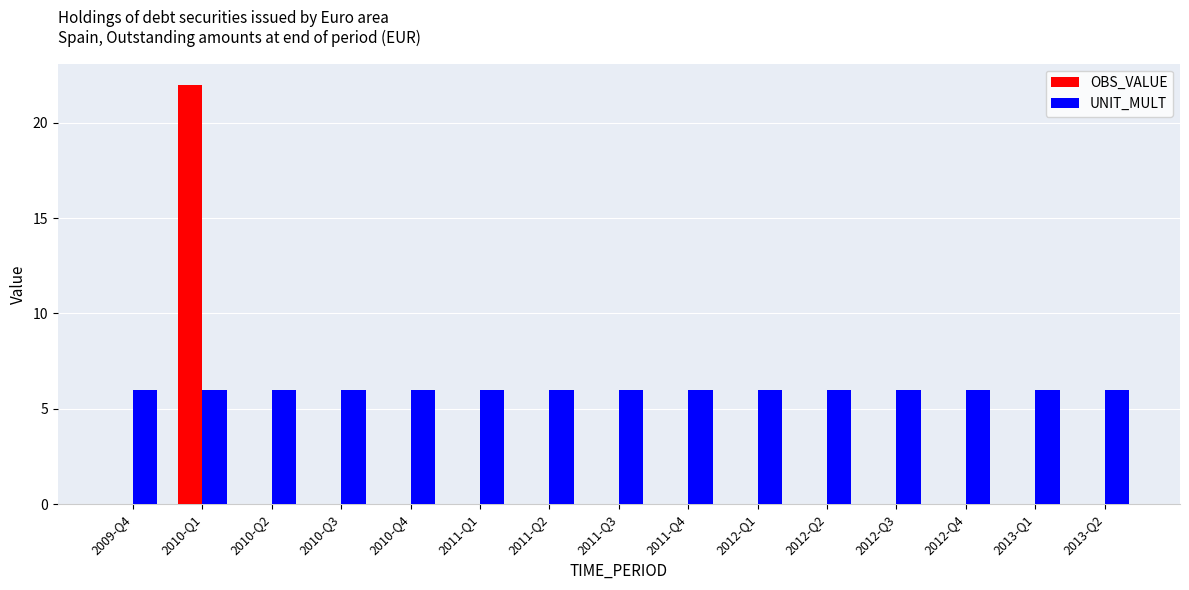

Reading left to right, extract all data points from this chart.

OBS_VALUE: 2009-Q4=0	2010-Q1=22	2010-Q2=0	2010-Q3=0	2010-Q4=0	2011-Q1=0	2011-Q2=0	2011-Q3=0	2011-Q4=0	2012-Q1=0	2012-Q2=0	2012-Q3=0	2012-Q4=0	2013-Q1=0	2013-Q2=0
UNIT_MULT: 2009-Q4=6	2010-Q1=6	2010-Q2=6	2010-Q3=6	2010-Q4=6	2011-Q1=6	2011-Q2=6	2011-Q3=6	2011-Q4=6	2012-Q1=6	2012-Q2=6	2012-Q3=6	2012-Q4=6	2013-Q1=6	2013-Q2=6